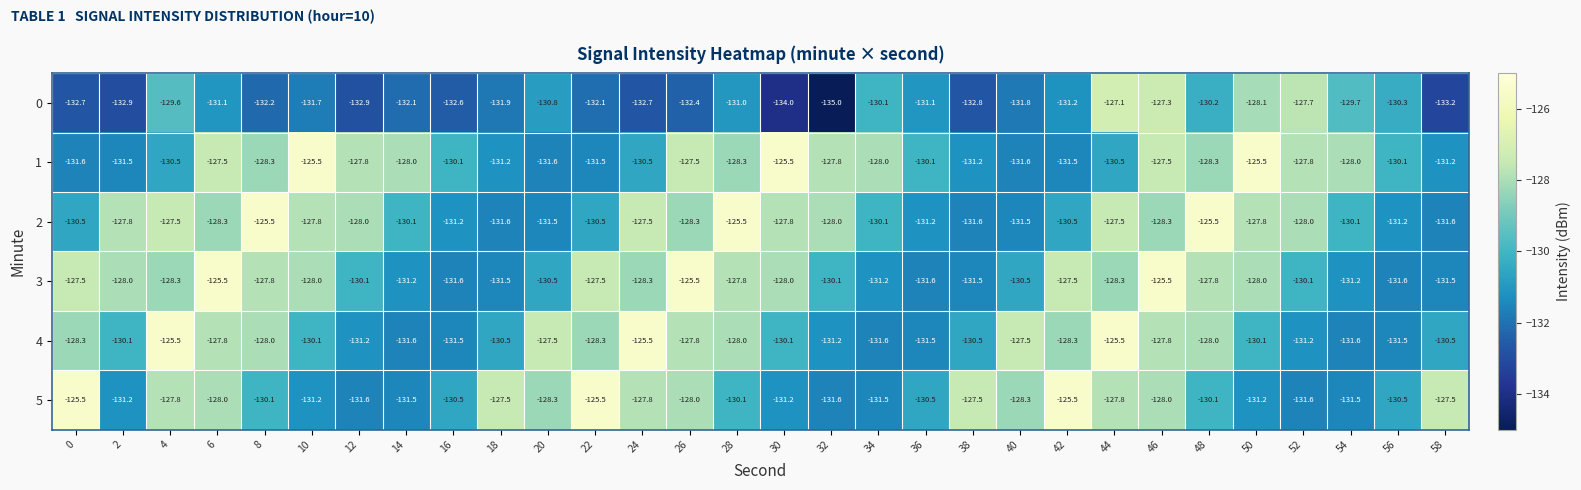

Rank the series at 42 from highest to lowest value.

5, 3, 4, 2, 0, 1